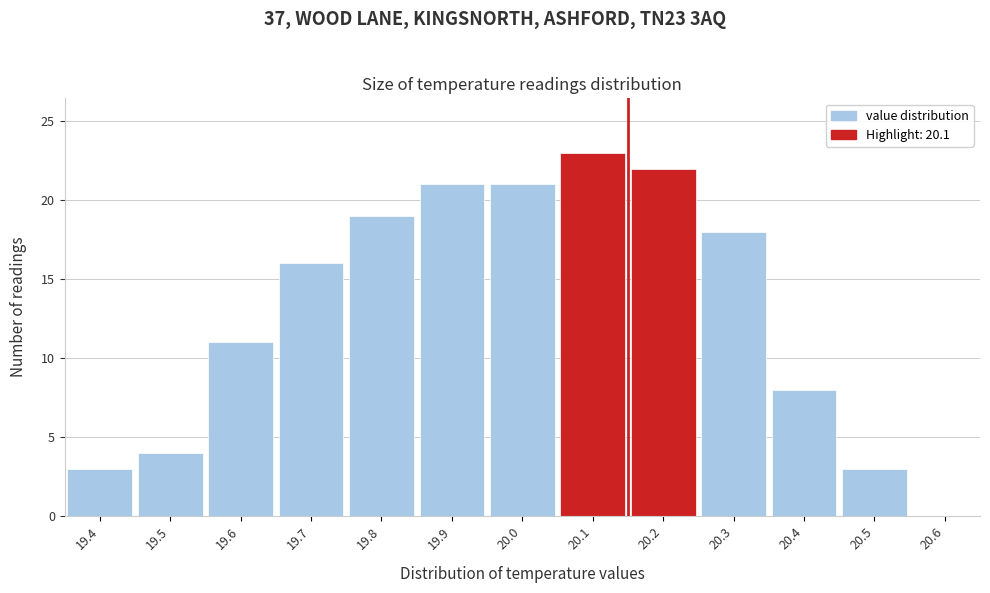

Reading left to right, what are all the values shown in this chart?

19.4=3	19.5=4	19.6=11	19.7=16	19.8=19	19.9=21	20.0=21	20.1=23	20.2=22	20.3=18	20.4=8	20.5=3	20.6=0